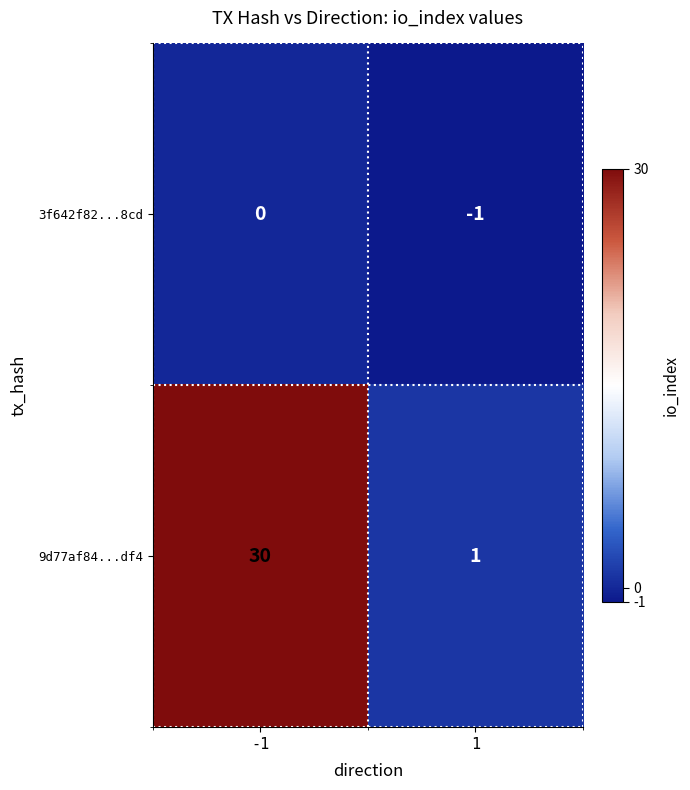

Between -1 and 1, which series saw the biggest shift?

9d77af84...df4